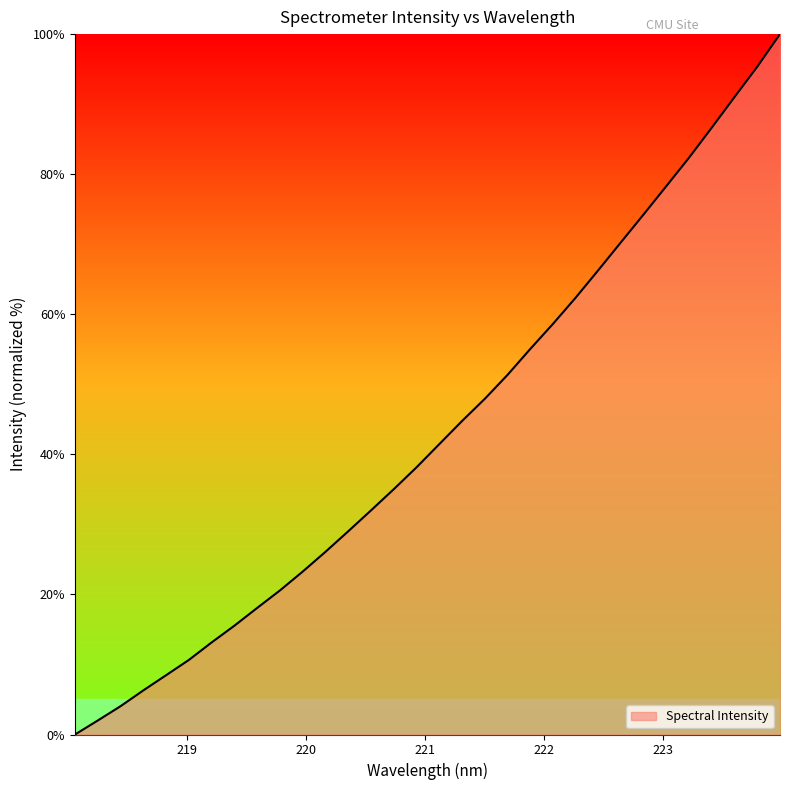

Does the chart display data point markers on the line(s)?

No